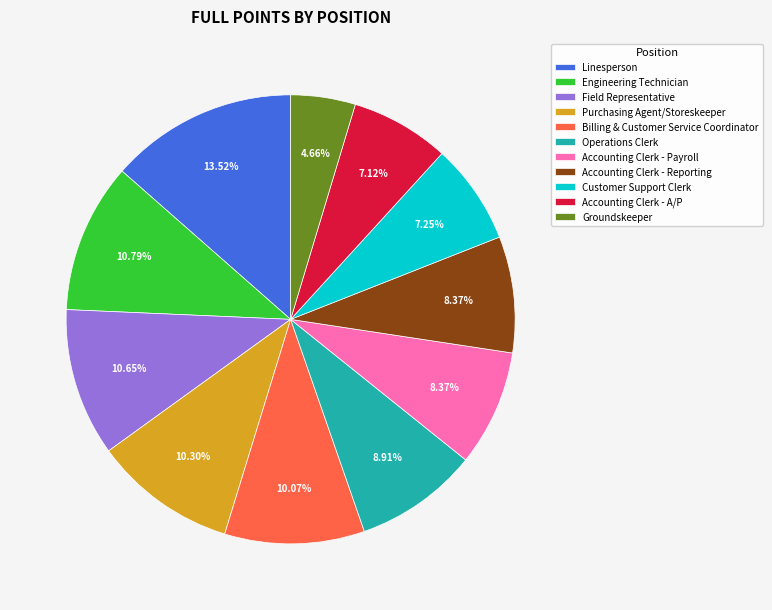

Which slice is the smallest?

Groundskeeper